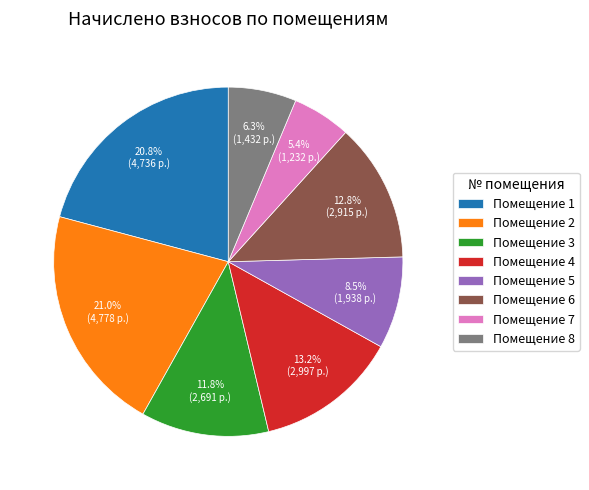

What is the total percentage of Помещение 5 and Помещение 2?

29.6%